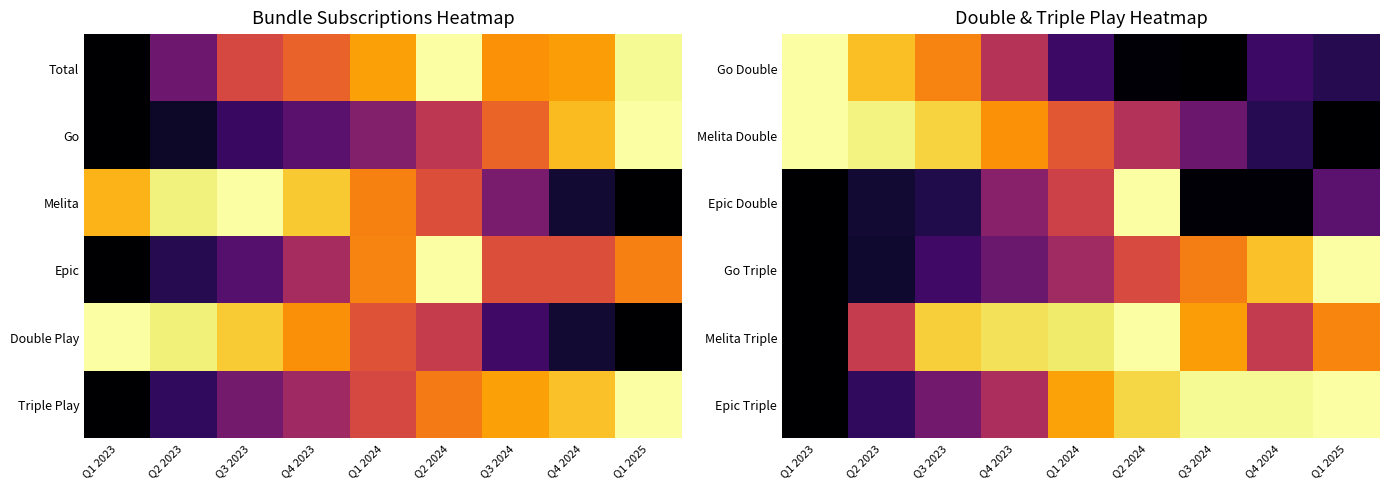

What is the total value across all series at Q1 2024?

3.5